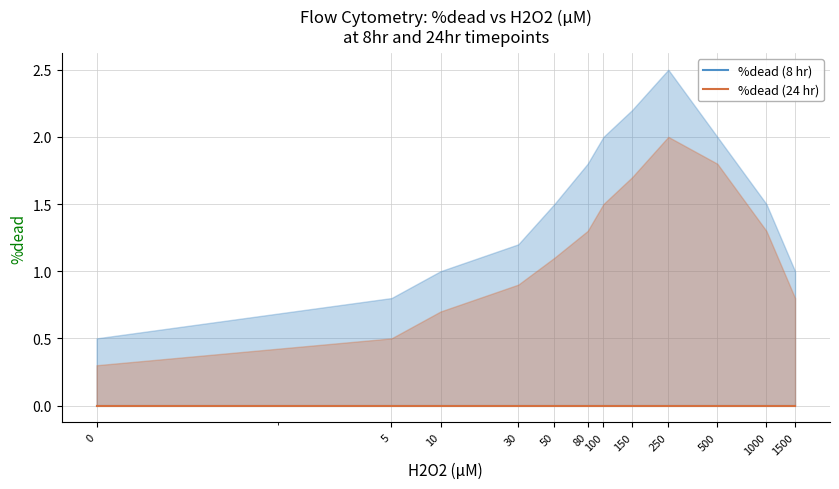

True or false: %dead (24hr) and H2O2 (µM) cross at least once.

False